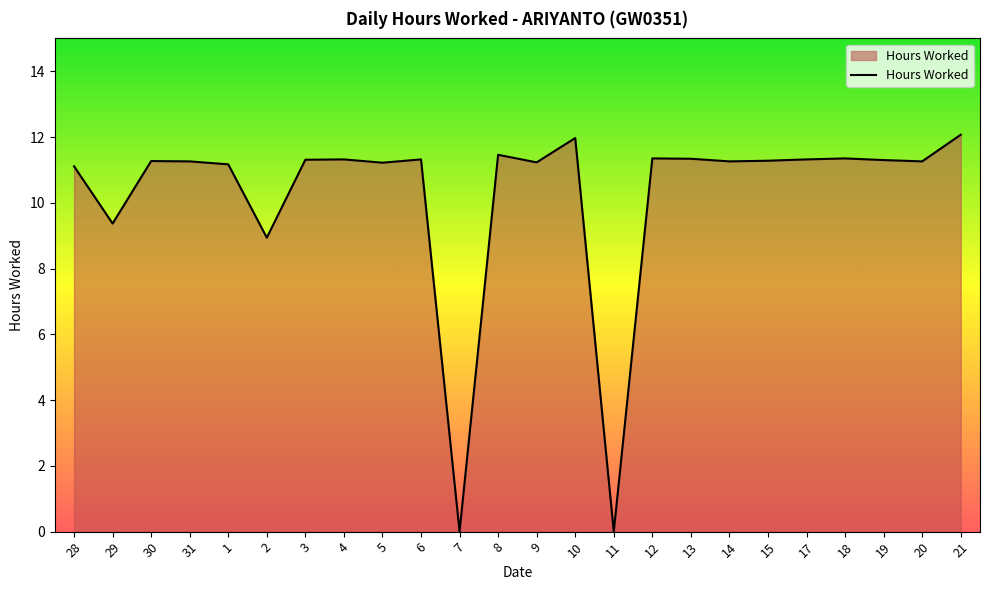

How many values exceed 11?

20